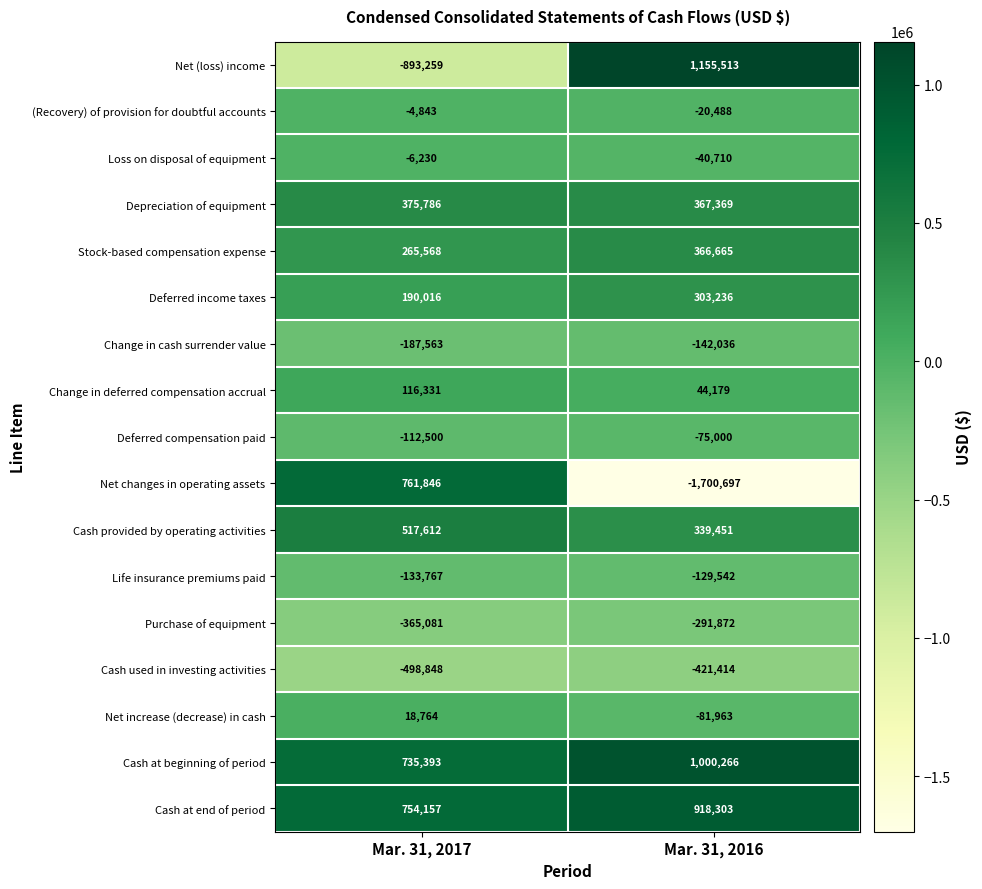

Count the number of data series in this chart.

17